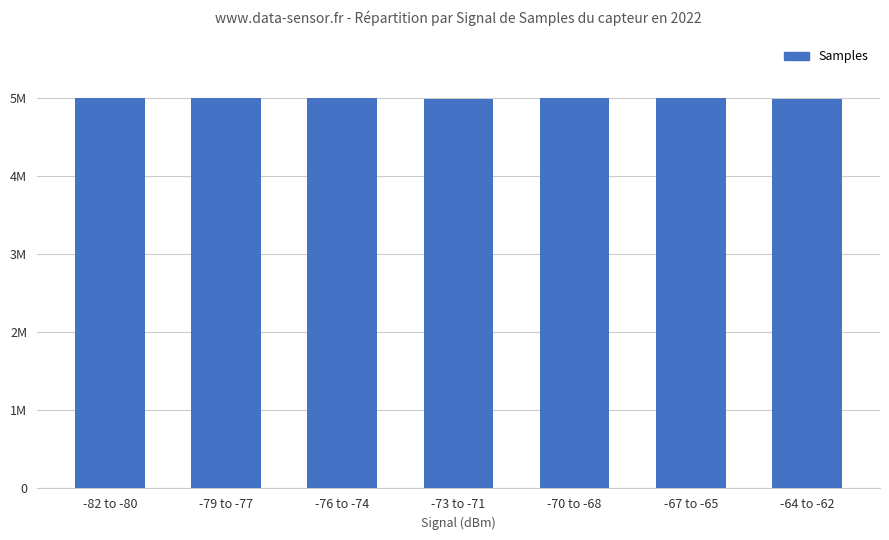

What is the label of the 7th bar from the left?

-64 to -62